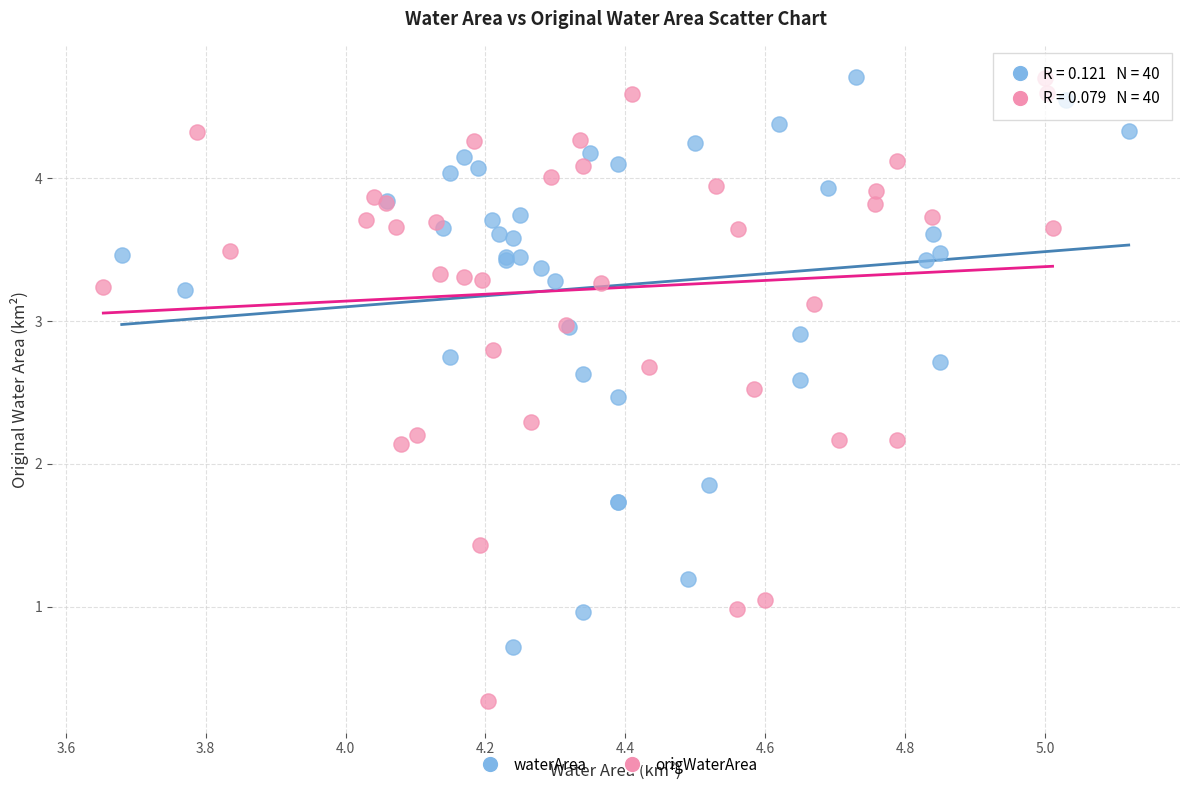

Which series contains the lowest Y value?

origWaterArea